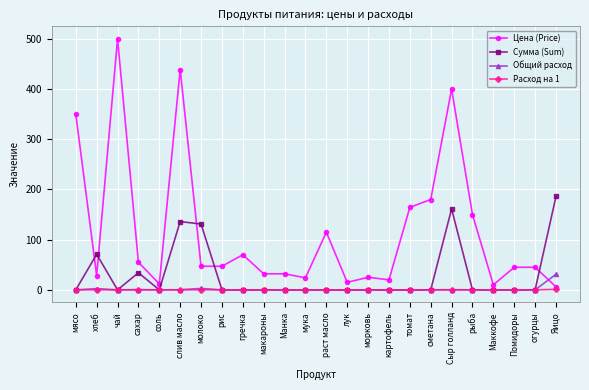

Rank the series by their maximum value, from lowest to highest.

Расход на 1, Общий расход, Сумма (Sum), Цена (Price)